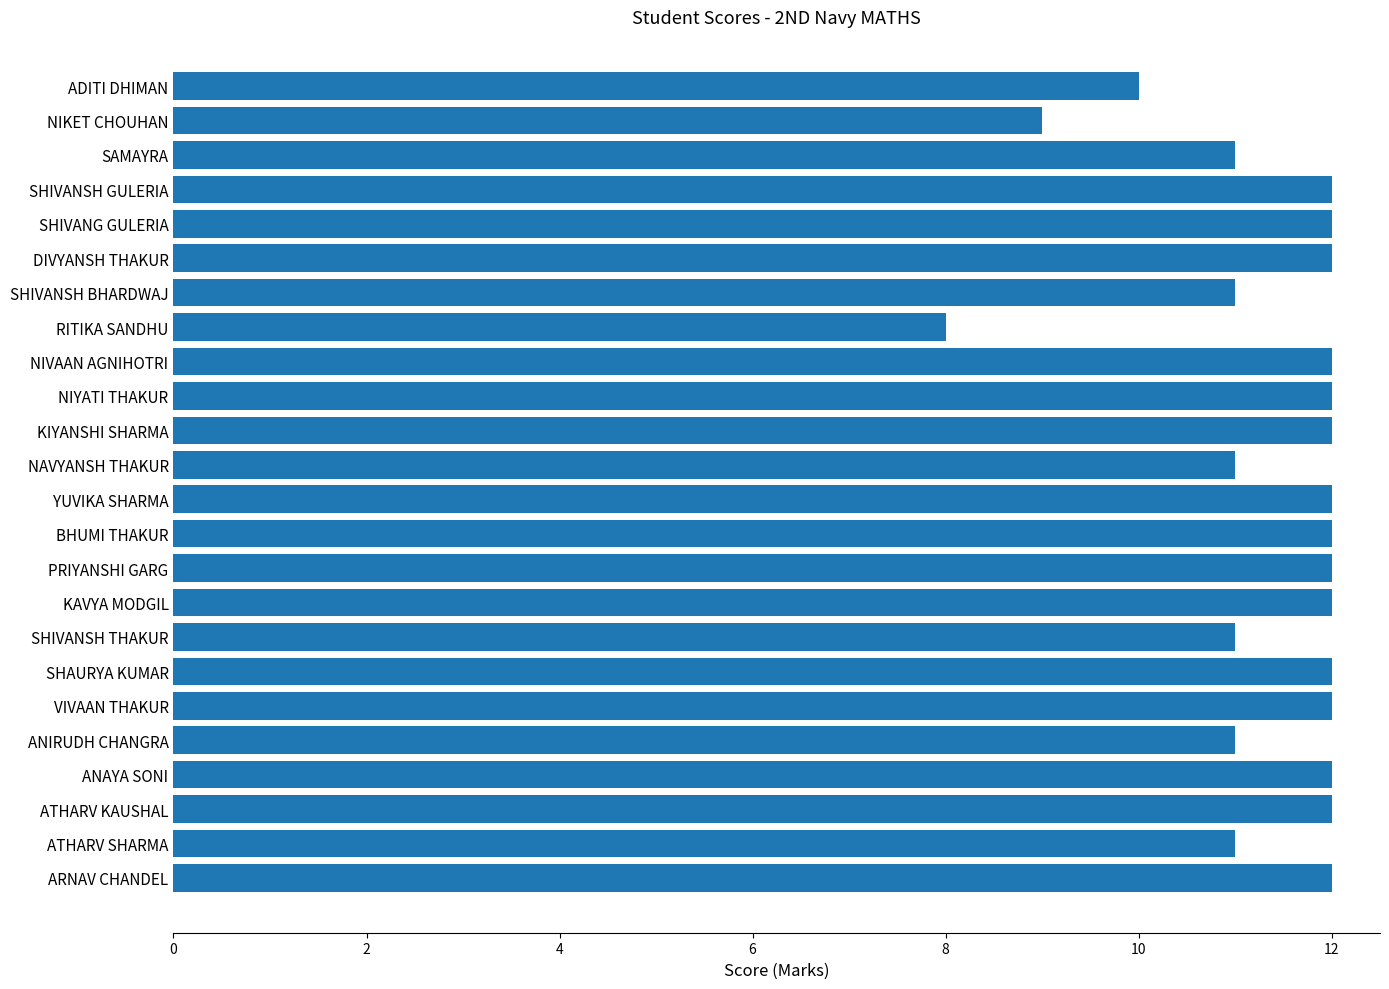

What value does the data have at NIYATI THAKUR?

12